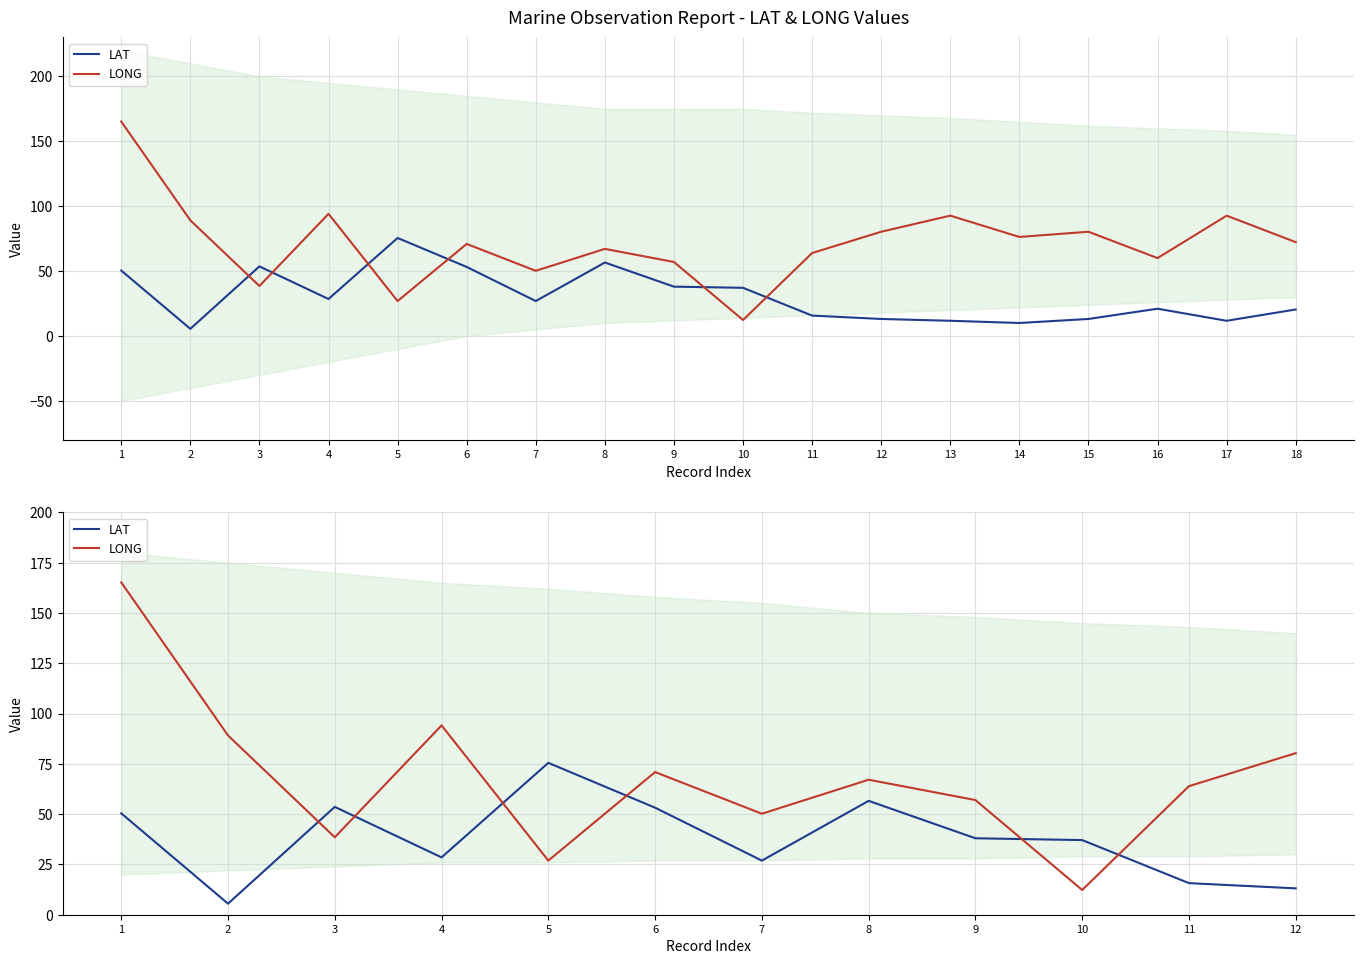

True or false: LAT and LONG intersect in this chart.

True